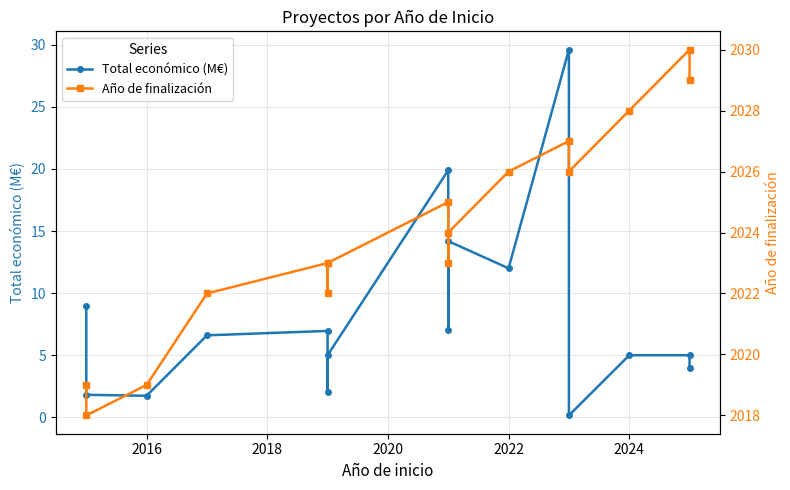

The value of Total económico (M€) at 14 is 1.7. True or false?

False